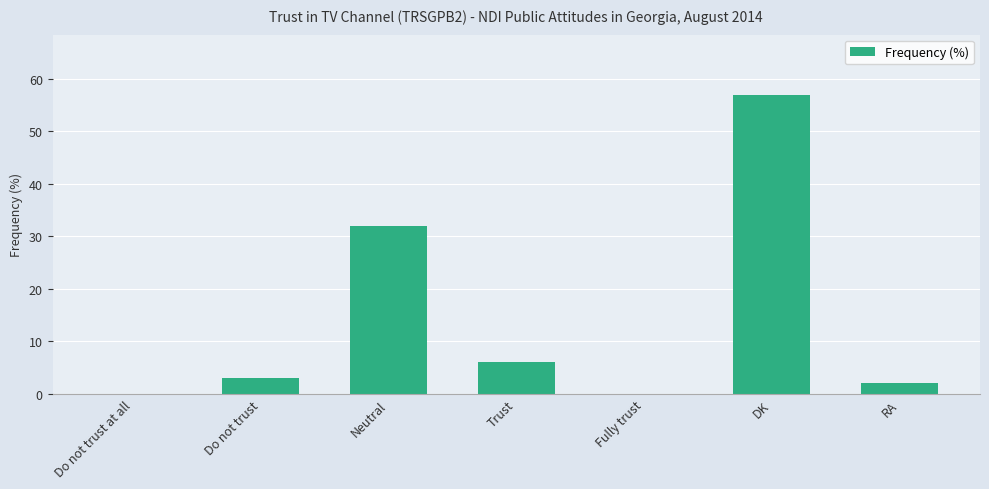

How many distinct data groups are displayed?

1